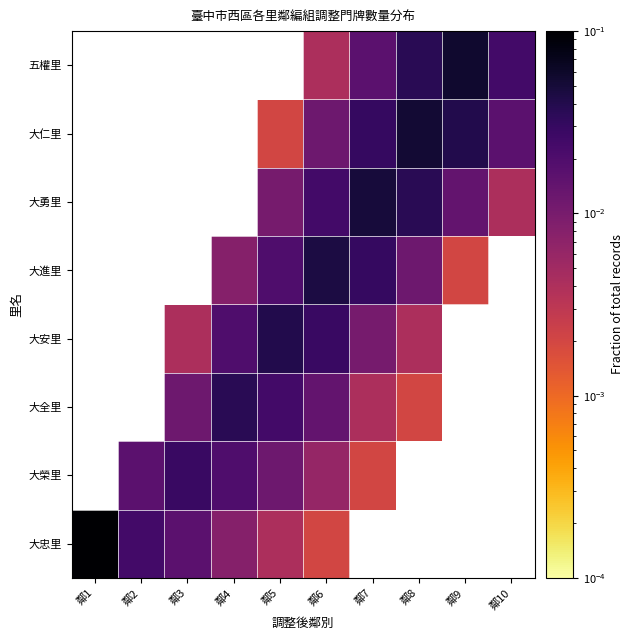

How many positive values does the 大進里 series have?

6